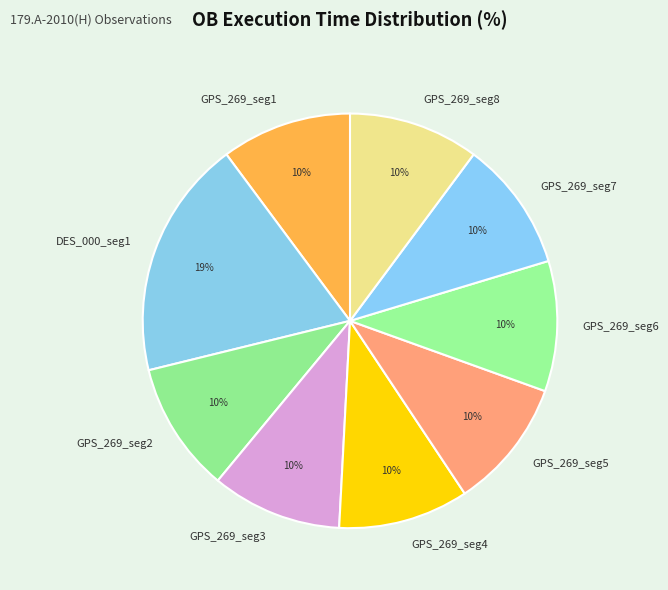

True or false: GPS_269_seg8 accounts for 10% of the total.

True